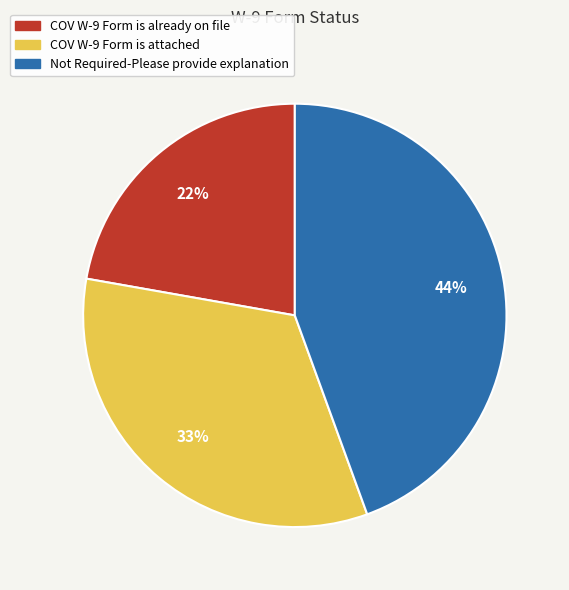

Combined, do Not Required-Please provide explanation and COV W-9 Form is attached account for over 50%?

Yes